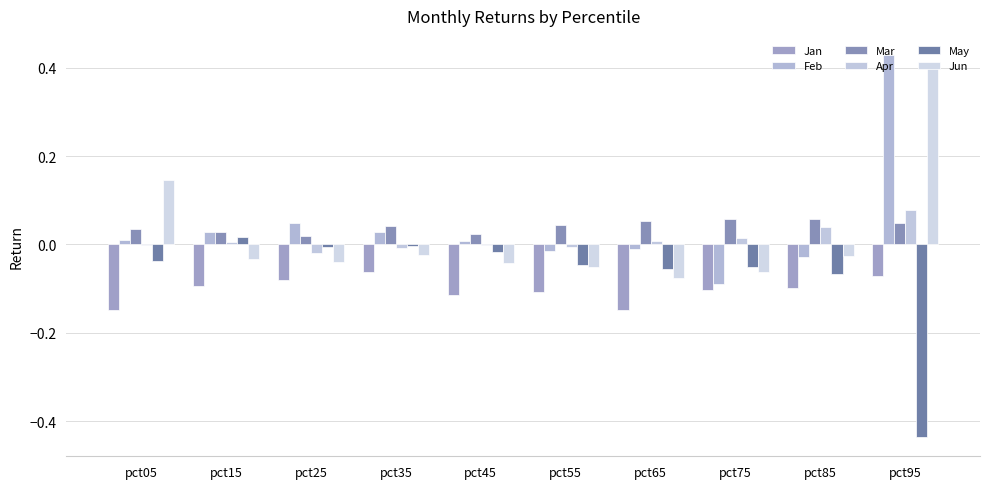

Reading left to right, what are all the values shown in this chart?

Jan: -0.1	-0.1	-0.1	-0.1	-0.1	-0.1	-0.1	-0.1	-0.1	-0.1
Feb: 0.0	0.0	0.0	0.0	0.0	-0.0	-0.0	-0.1	-0.0	0.4
Mar: 0.0	0.0	0.0	0.0	0.0	0.0	0.1	0.1	0.1	0.0
Apr: -0.0	0.0	-0.0	-0.0	-0.0	-0.0	0.0	0.0	0.0	0.1
May: -0.0	0.0	-0.0	-0.0	-0.0	-0.0	-0.1	-0.1	-0.1	-0.4
Jun: 0.1	-0.0	-0.0	-0.0	-0.0	-0.1	-0.1	-0.1	-0.0	0.4